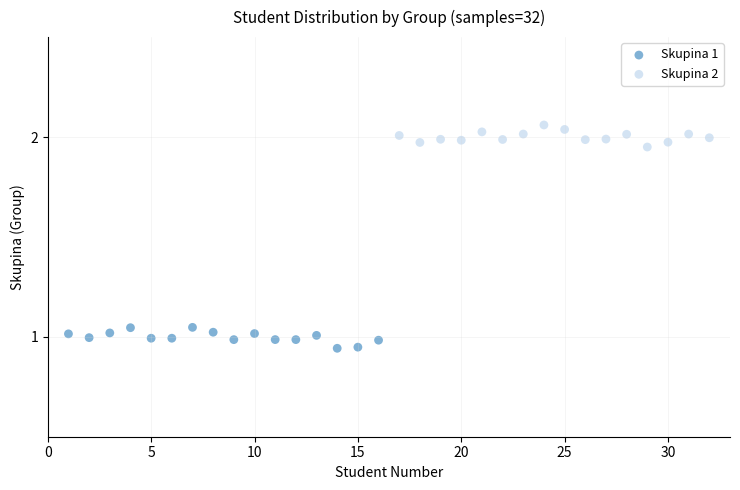

Which series reaches the minimum Y coordinate?

Skupina 1